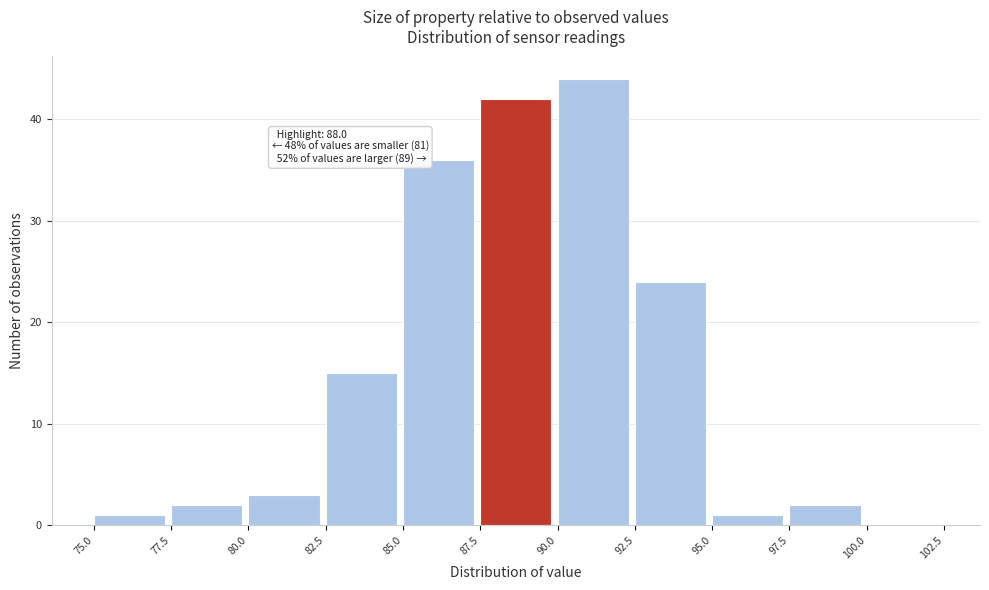

Over which range of the x-axis is the bar tallest?

90.0 to 92.5